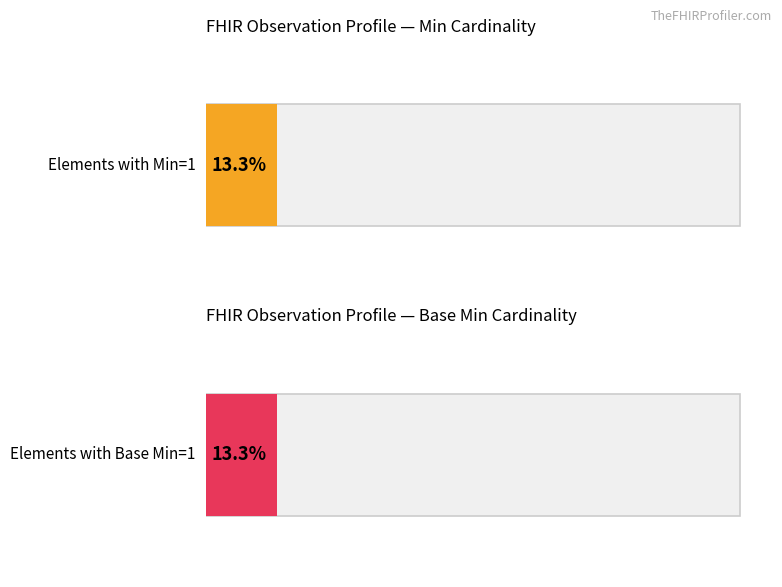

Rank the series by their maximum value, from highest to lowest.

Min, Base Min